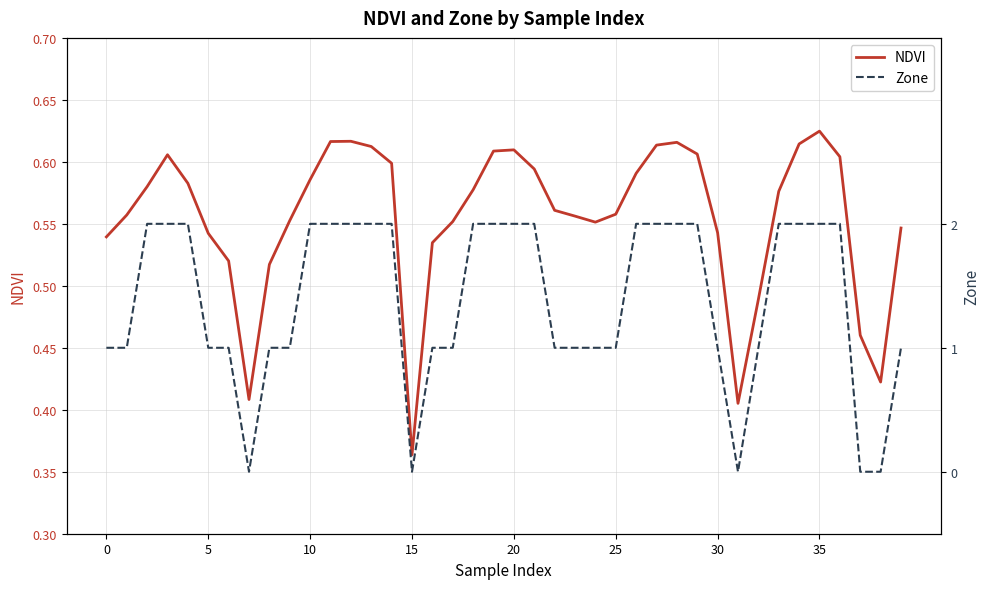

What is the sum of the NDVI values at 38 and 20?

1.0